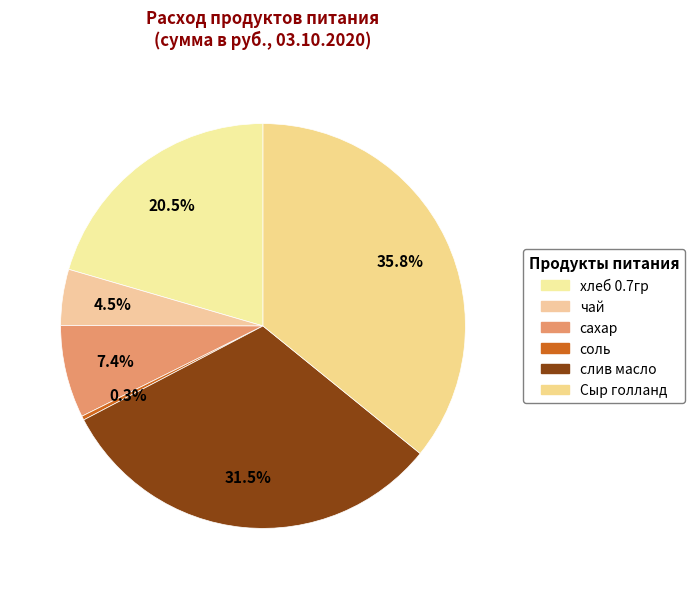

What is the smallest slice in the pie chart?

соль